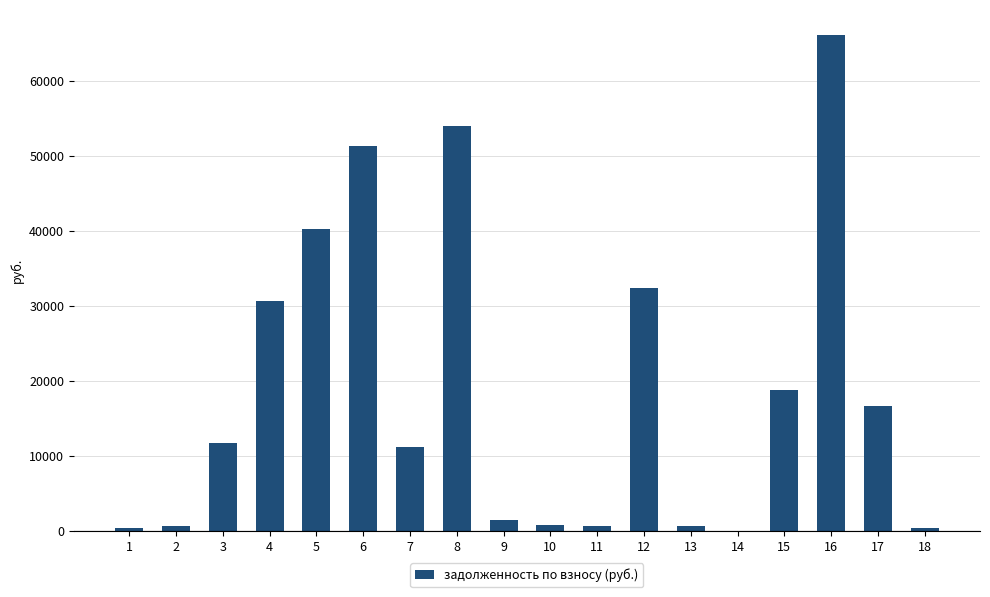

The value at 6 is 18893.3. True or false?

False